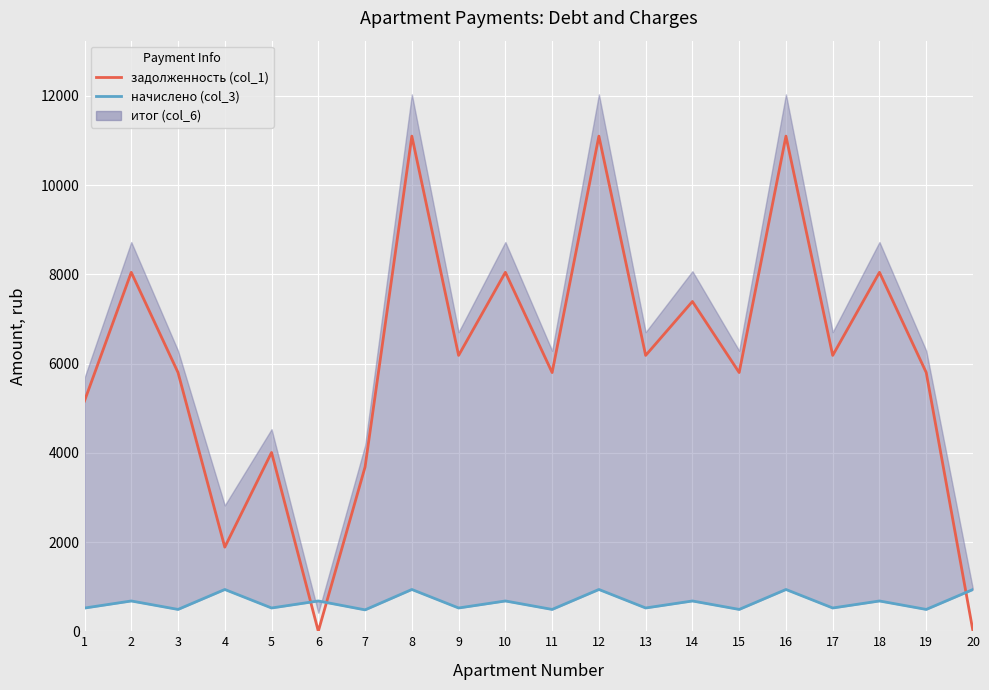

What is the value of the nachisleno point at the 12th from the left?

936.4